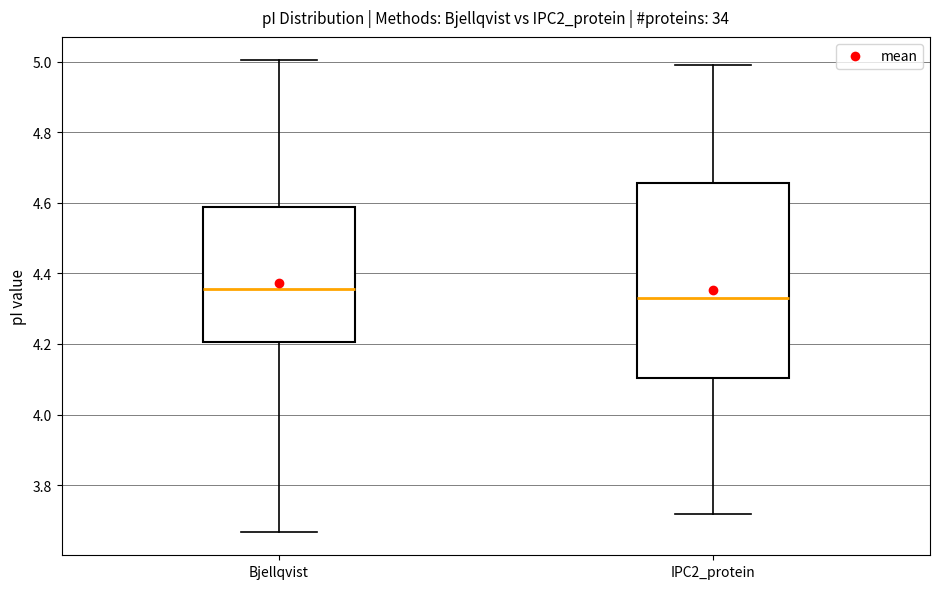

Where is the lower edge of the box for Bjellqvist on the y-axis? The values are not printed on the chart, so give them approximately, as read against the axis.

4.20